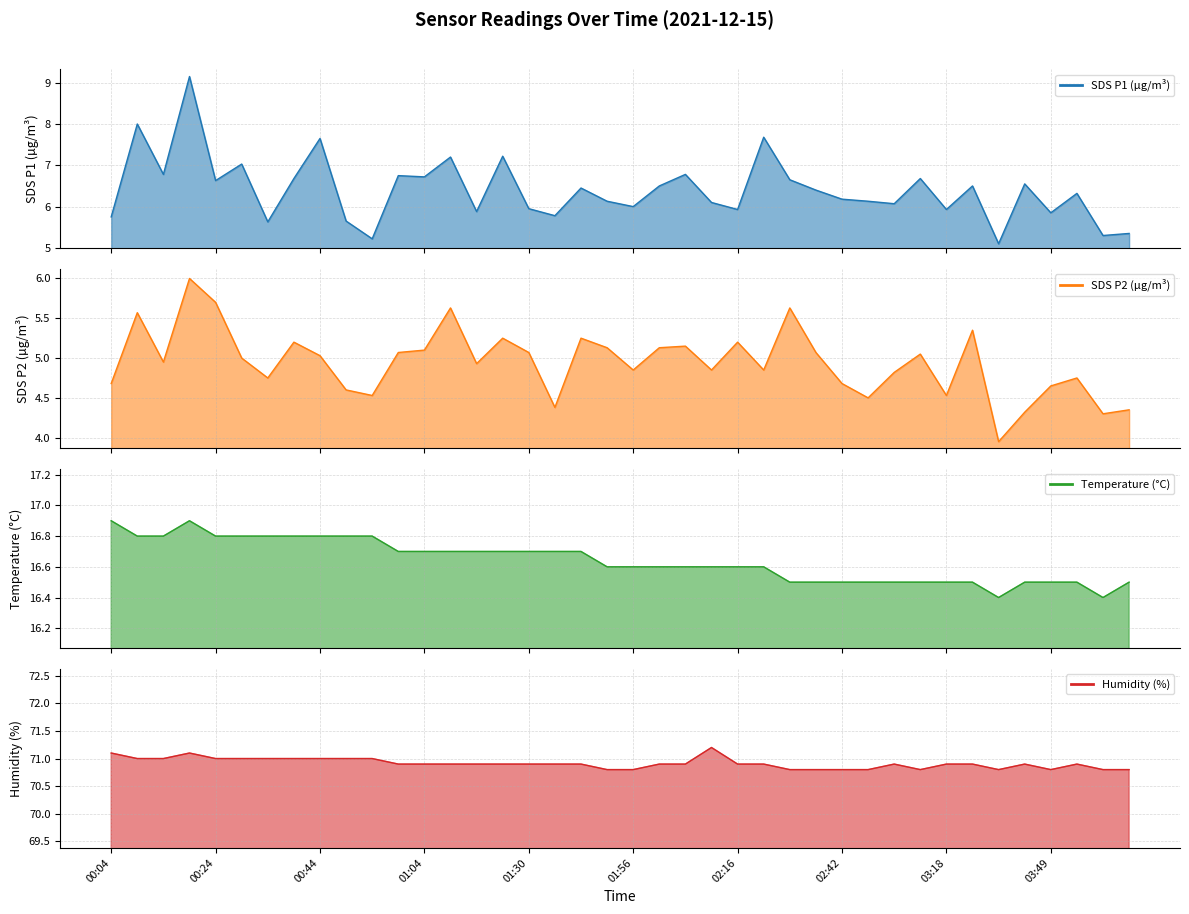

True or false: SDS_P1 has a value of 5.2 at 00:54.

True